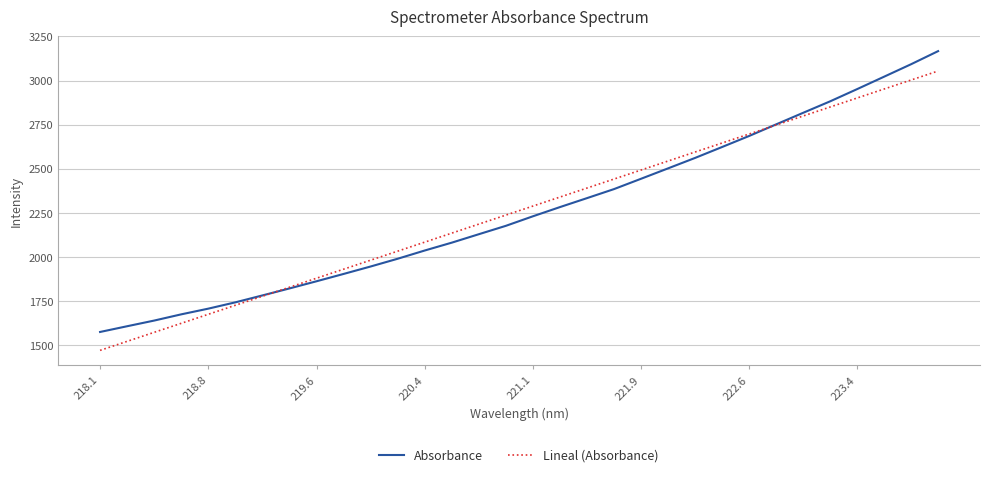

Which series has the largest range (max minus min)?

Absorbance